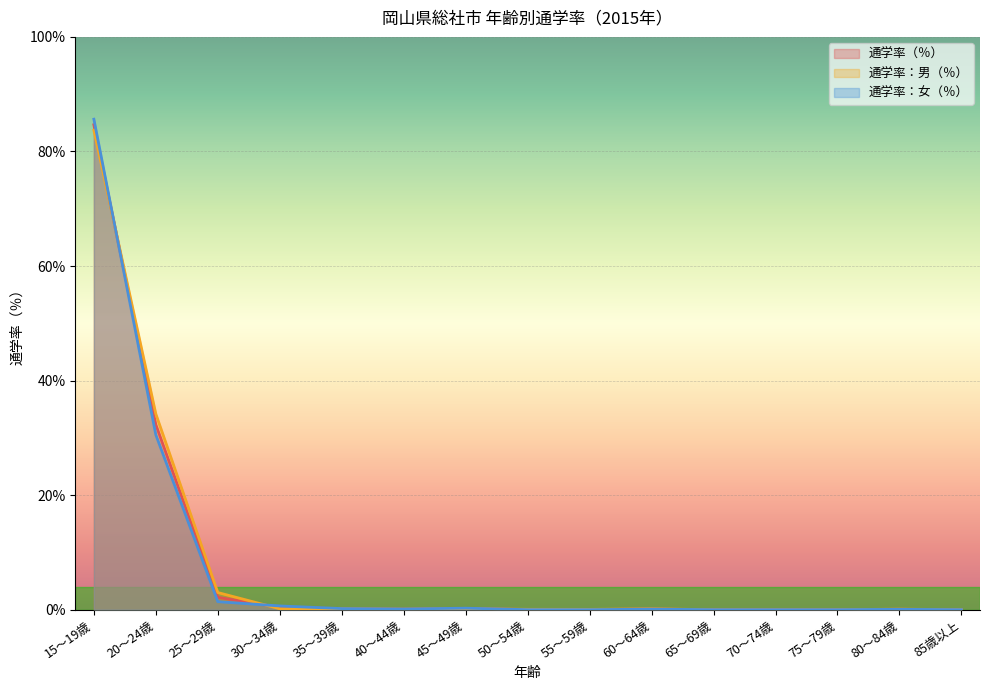

How many lines are shown in the chart?

3